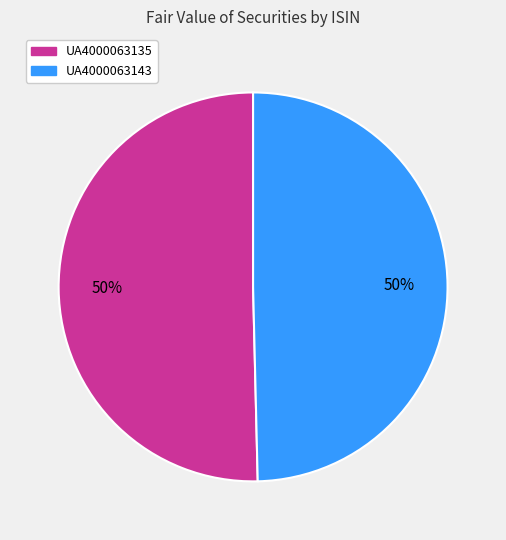

Count the number of slices in the pie.

2